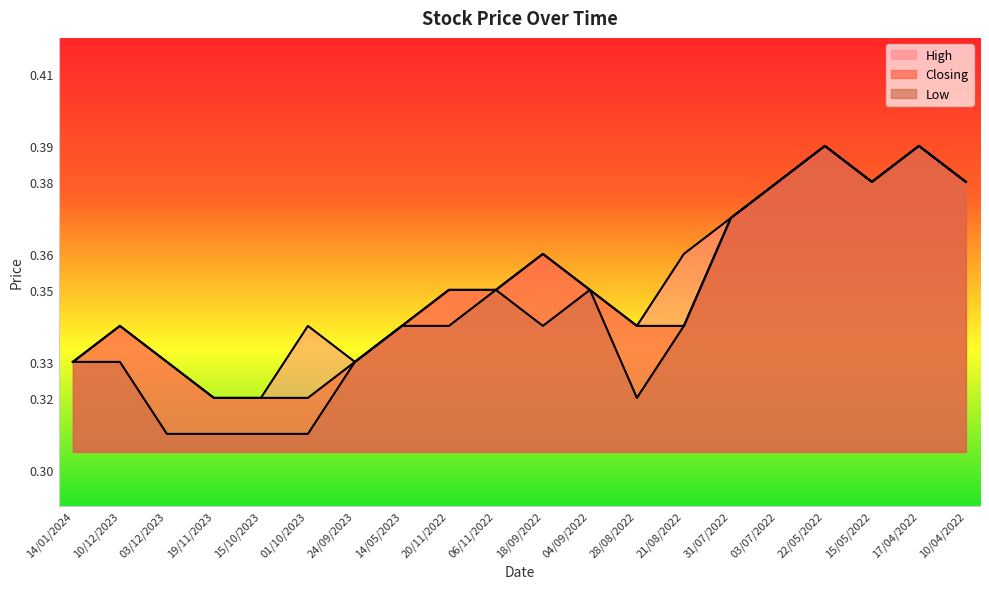

What is the label of the 4th point from the left?

19/11/2023